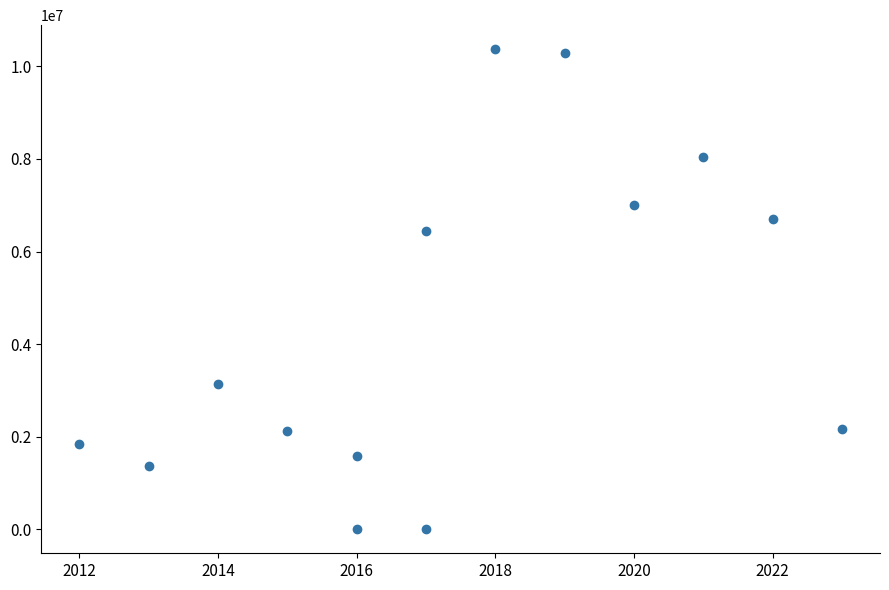

What is the range of X values (max minus min)?

11.0